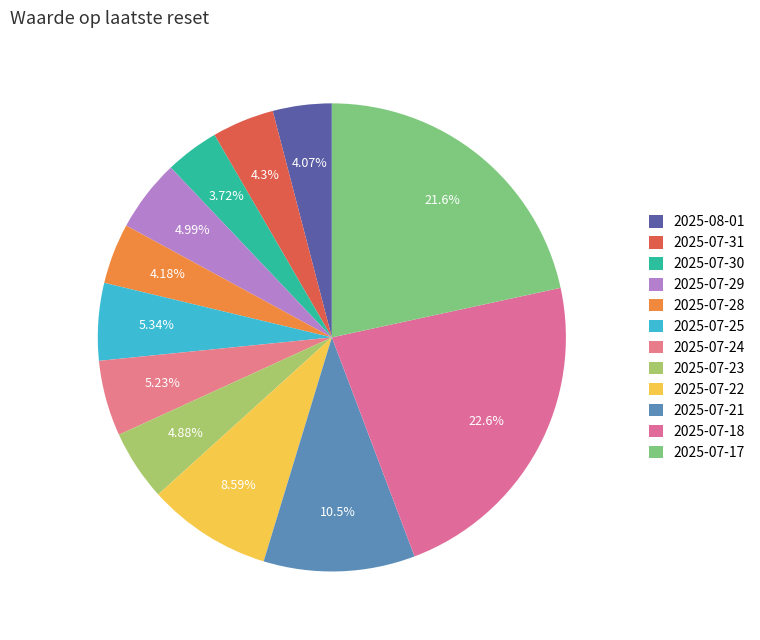

Is it true that 2025-07-24 is 5% of the pie?

True